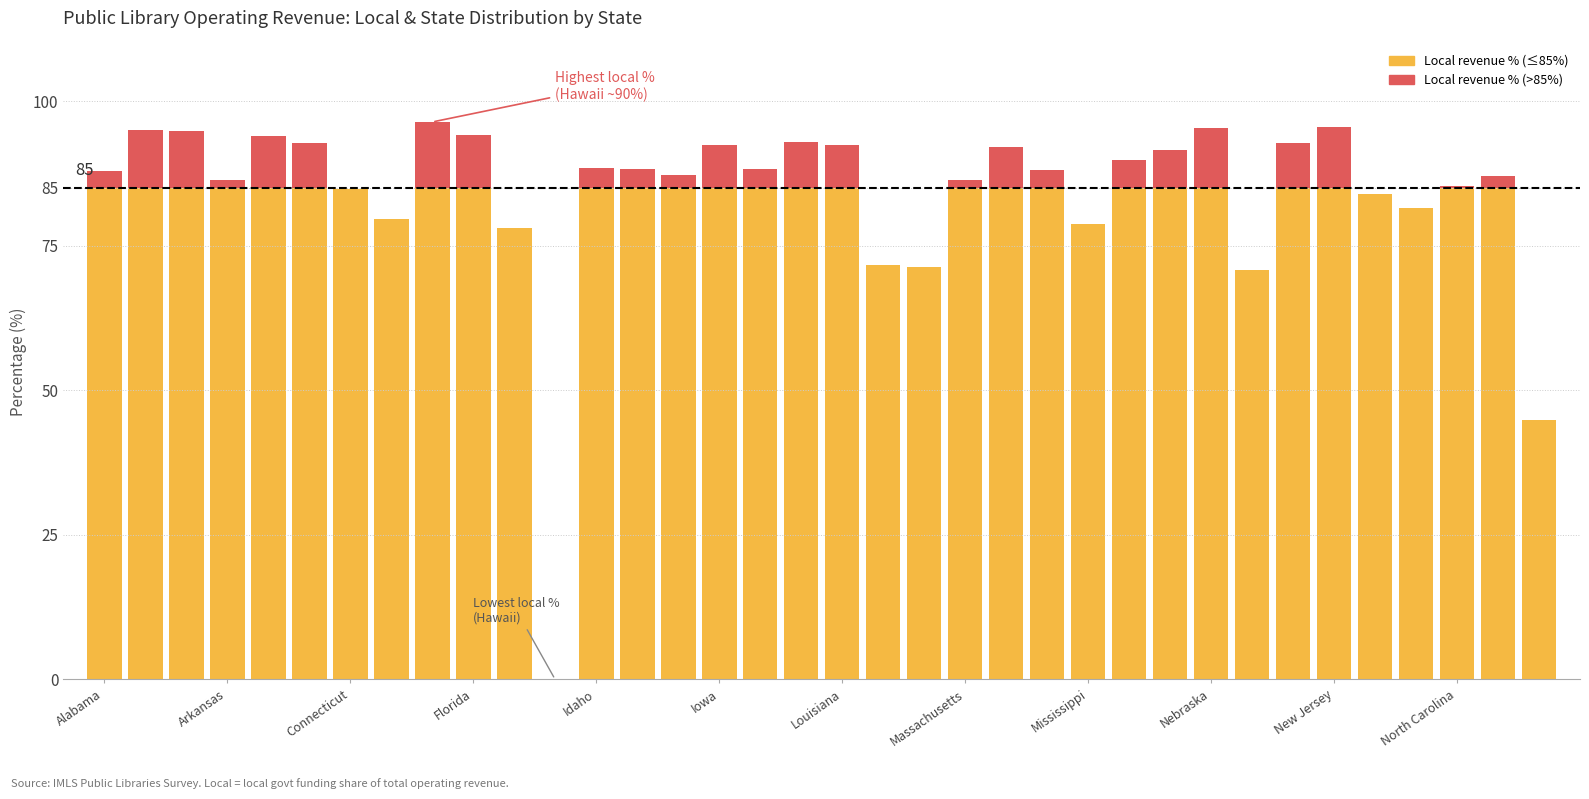

How many data points does each series have?

36